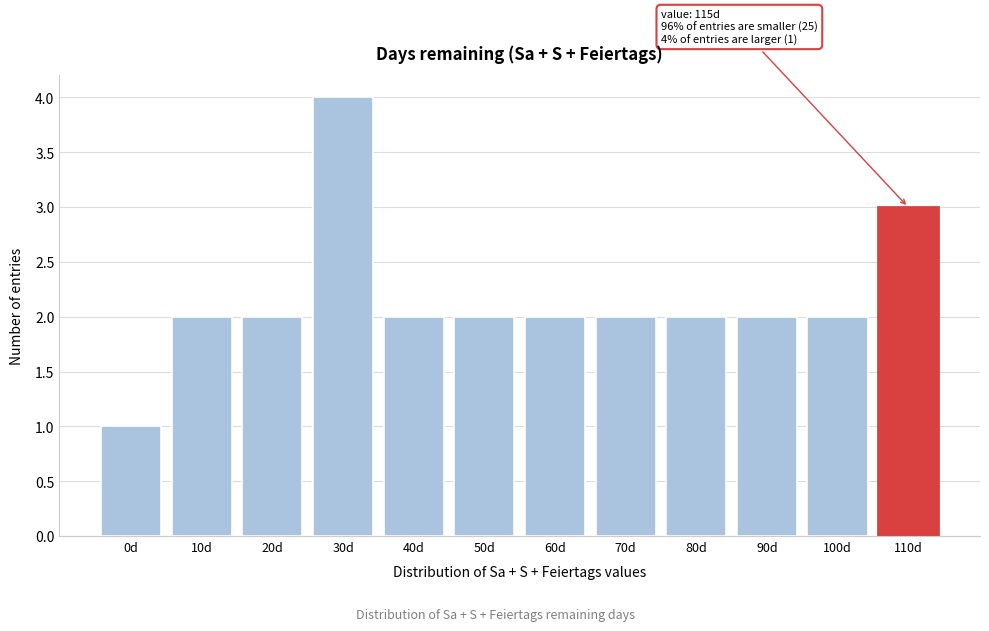

Reading left to right, list all the values displayed in this chart.

0d=1	10d=2	20d=2	30d=4	40d=2	50d=2	60d=2	70d=2	80d=2	90d=2	100d=2	110d=3